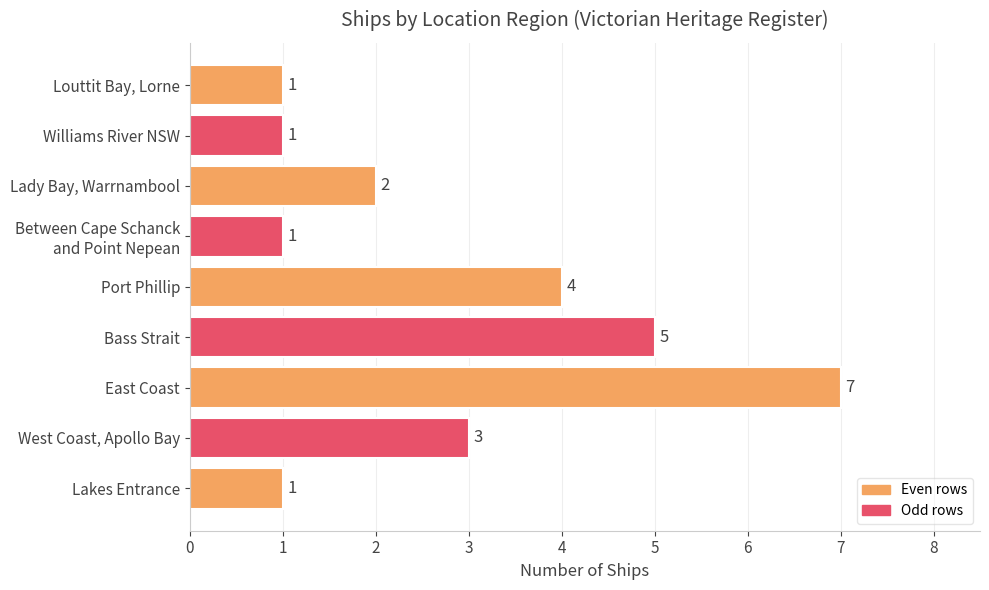

How many values are below 2?

4